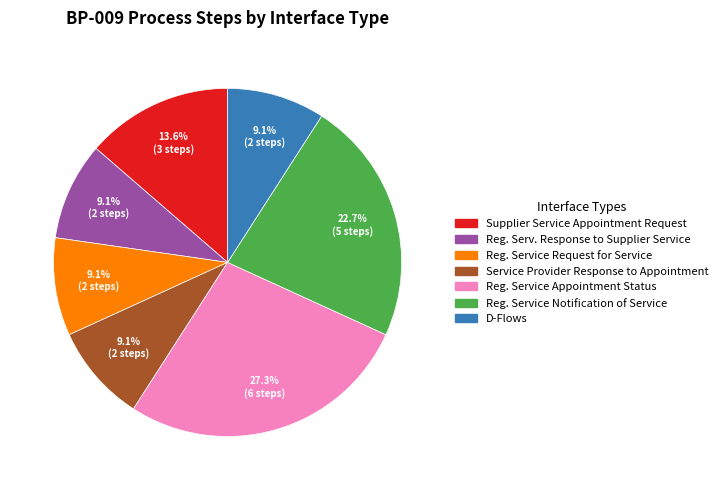

Is there any slice that represents more than half of the pie?

No